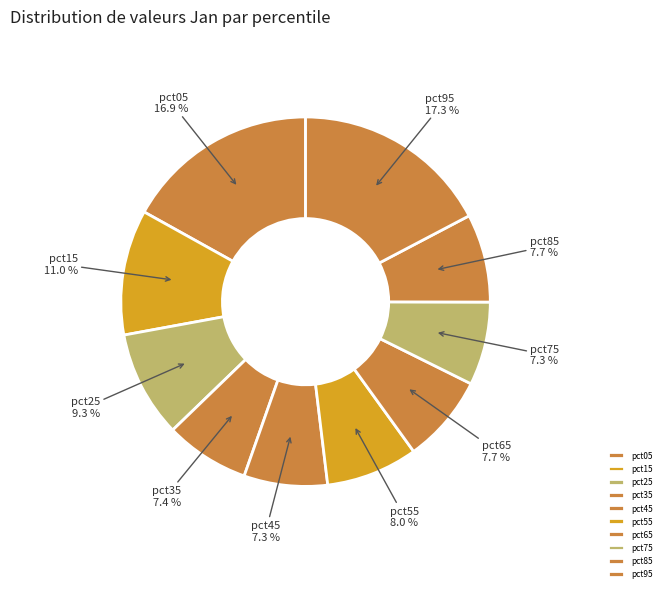

How many segments does this pie chart have?

10